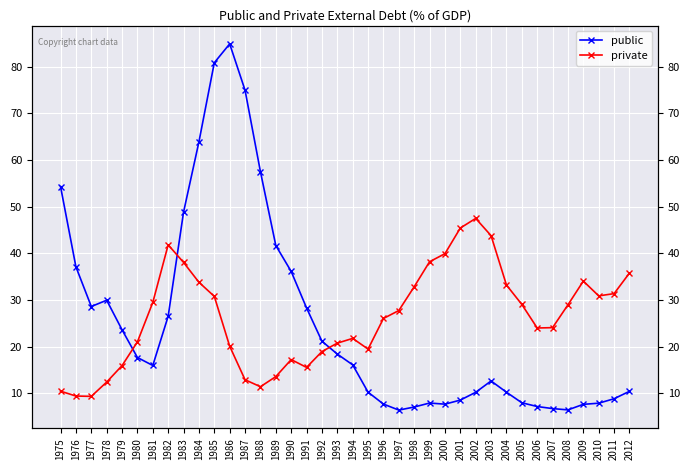

Between 1992 and 1993, which series saw the biggest shift?

public